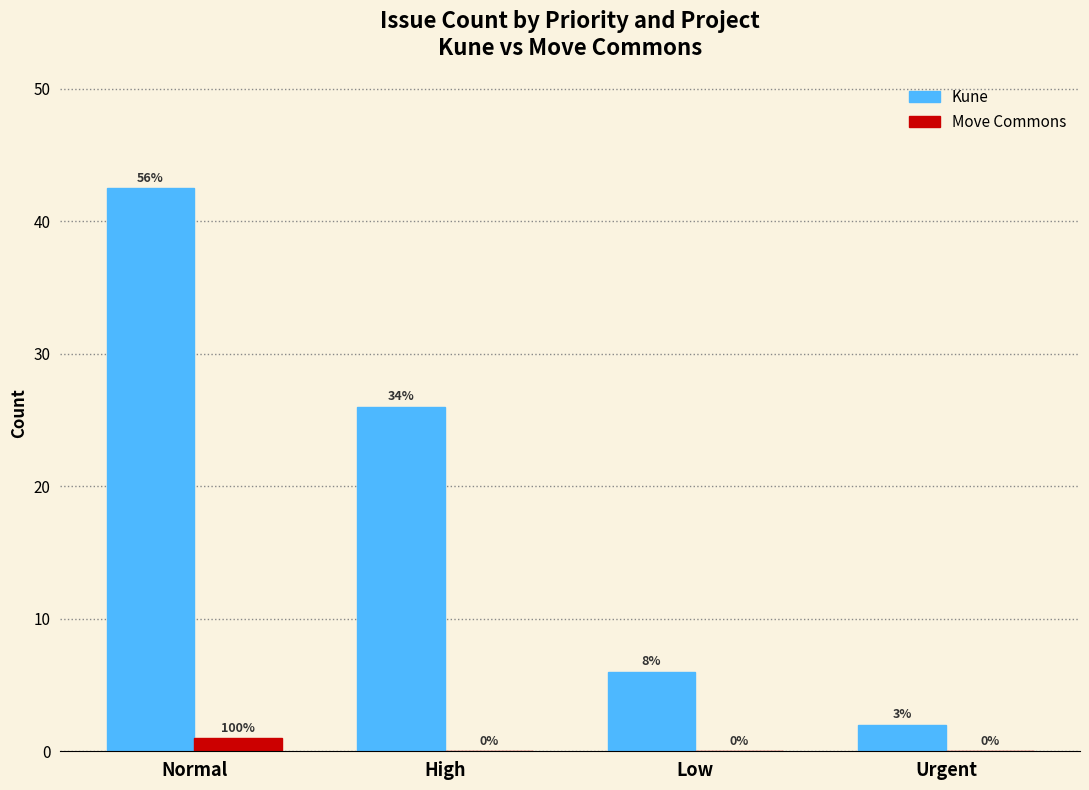

What is the label of the 3rd bar from the right?

High